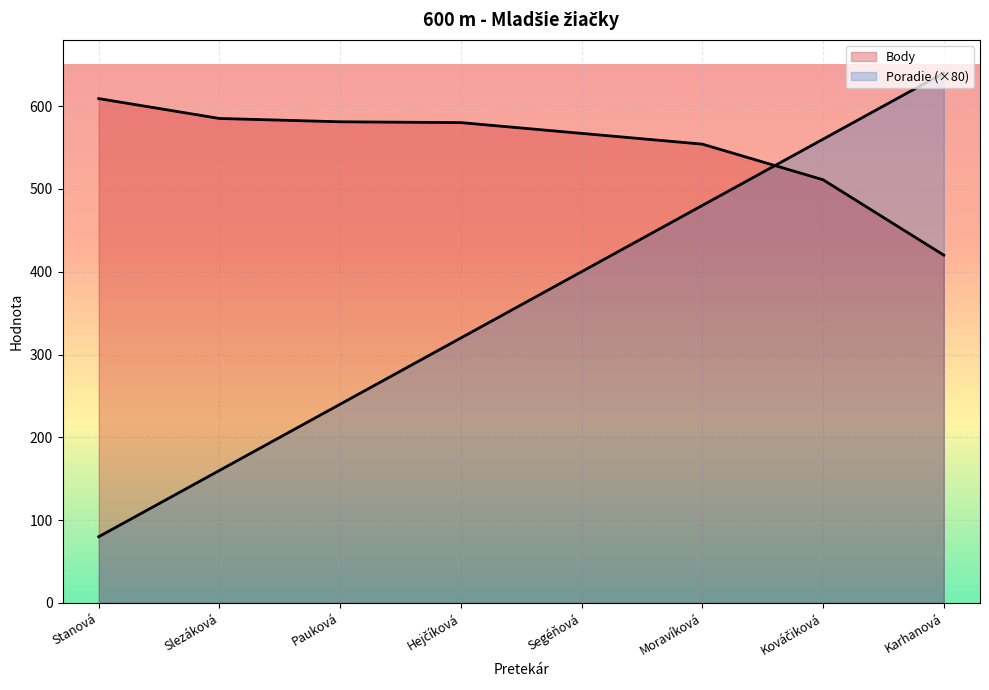

How many lines are shown in the chart?

2